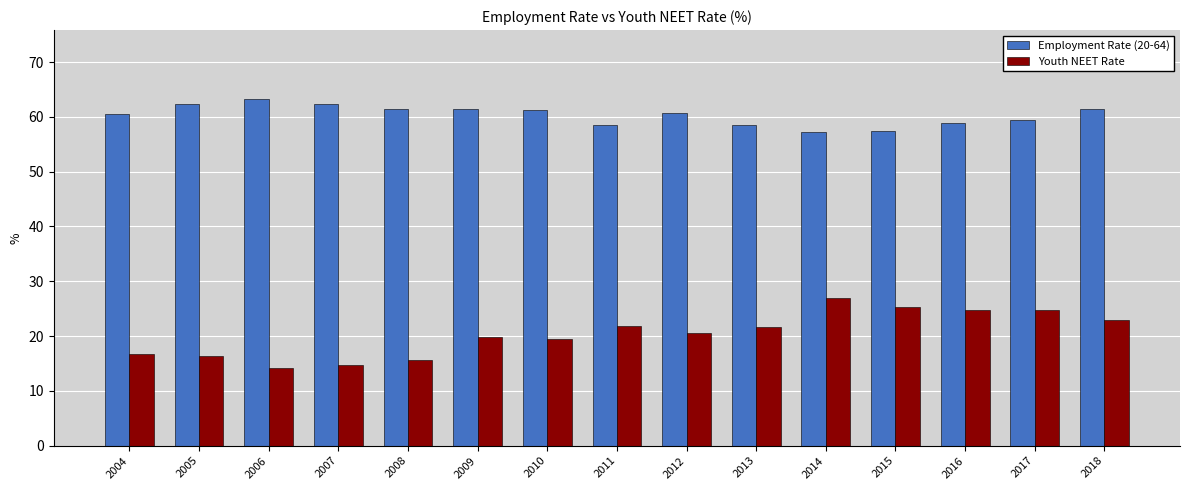

At which label does Employment Rate (20-64) first exceed 60?

2004